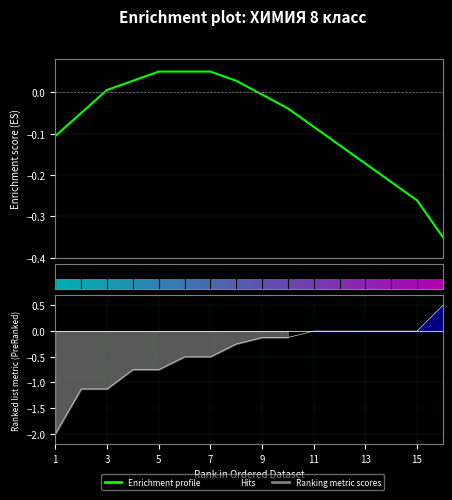

What is the difference between the values at 2 and 10?

1.0